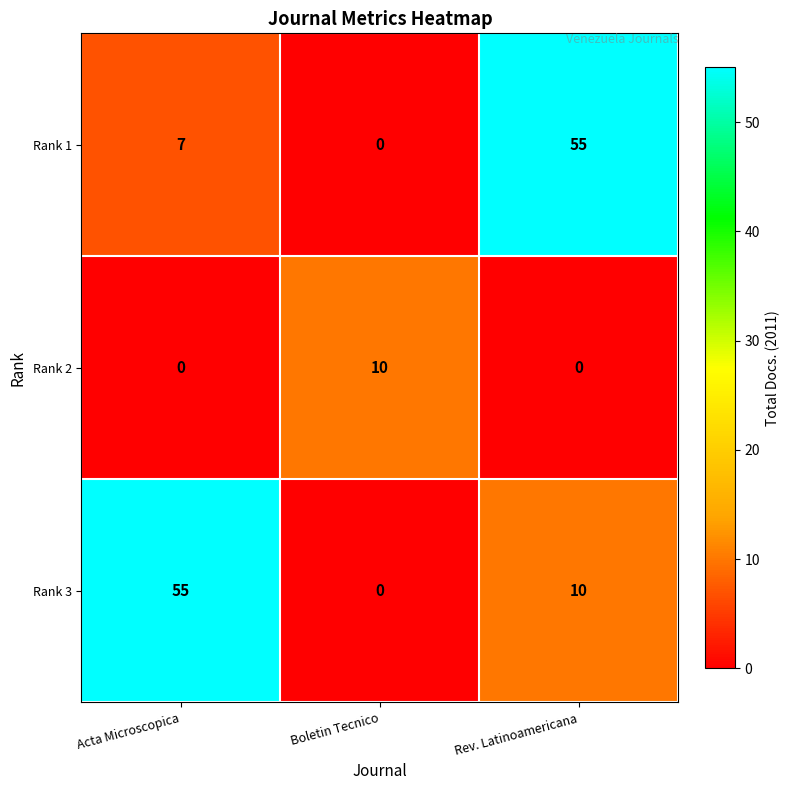

List the labels in order of Rank 3 value, smallest first.

Boletin Tecnico, Rev. Latinoamericana, Acta Microscopica